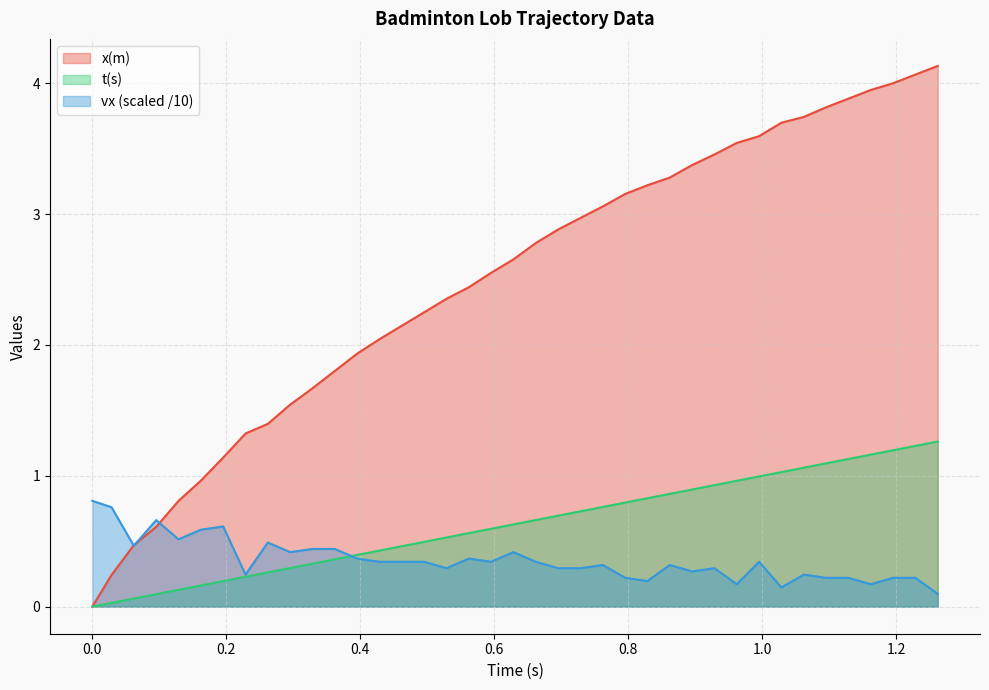

Which series has the largest total across all categories?

x(m)